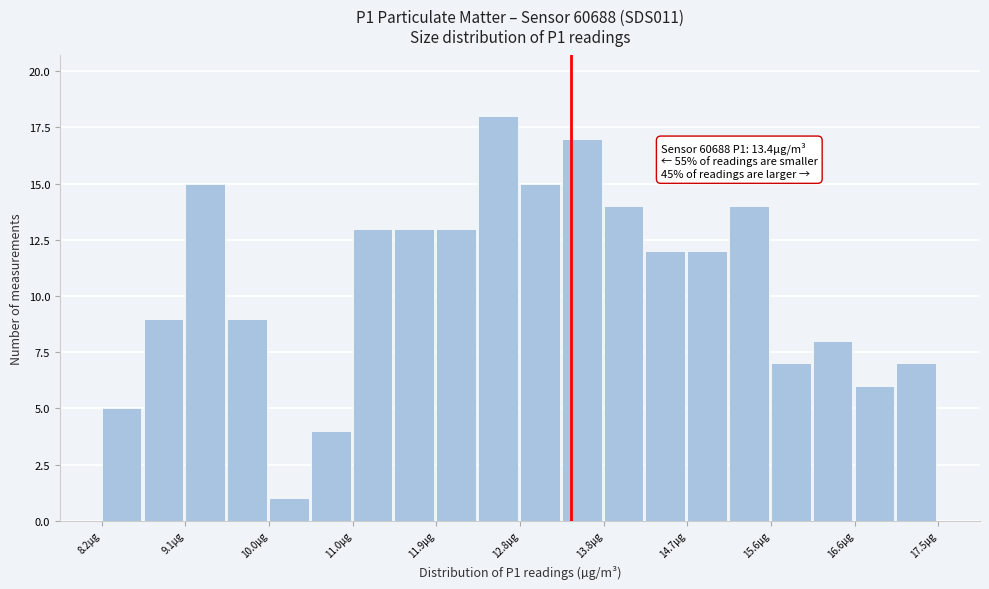

Over which range of the x-axis is the bar tallest?

12.4 to 12.8